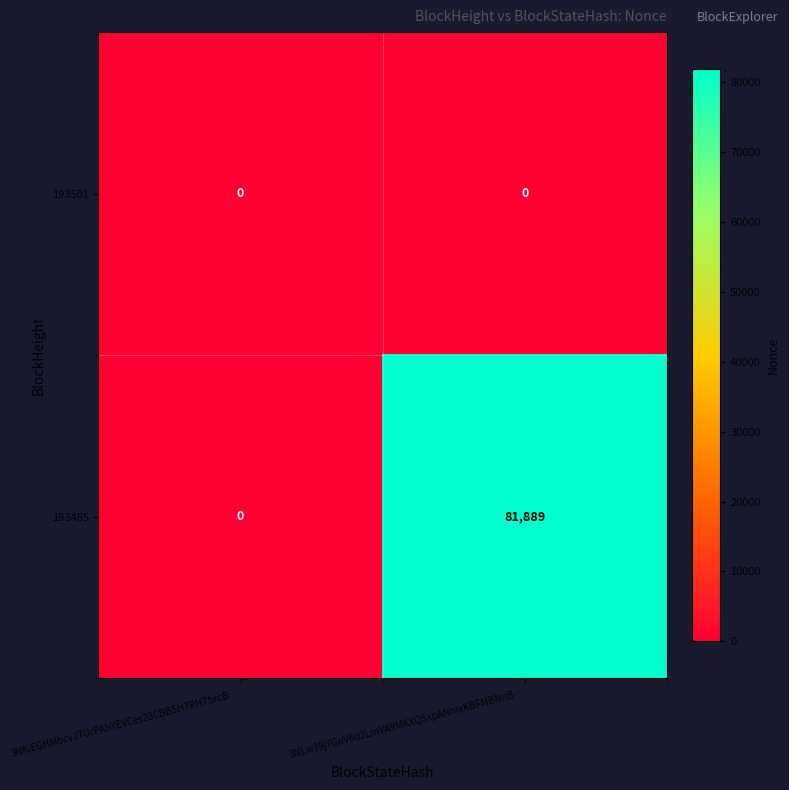

Which series changed the most between 3NKiEGHMbcvJ7UrPAhYEVCes28CBBSH7RHTbrcB… and 3NLw39jYGuV6o2LmVA9MKXQSxpANnixKBFMBNnB…?

193485